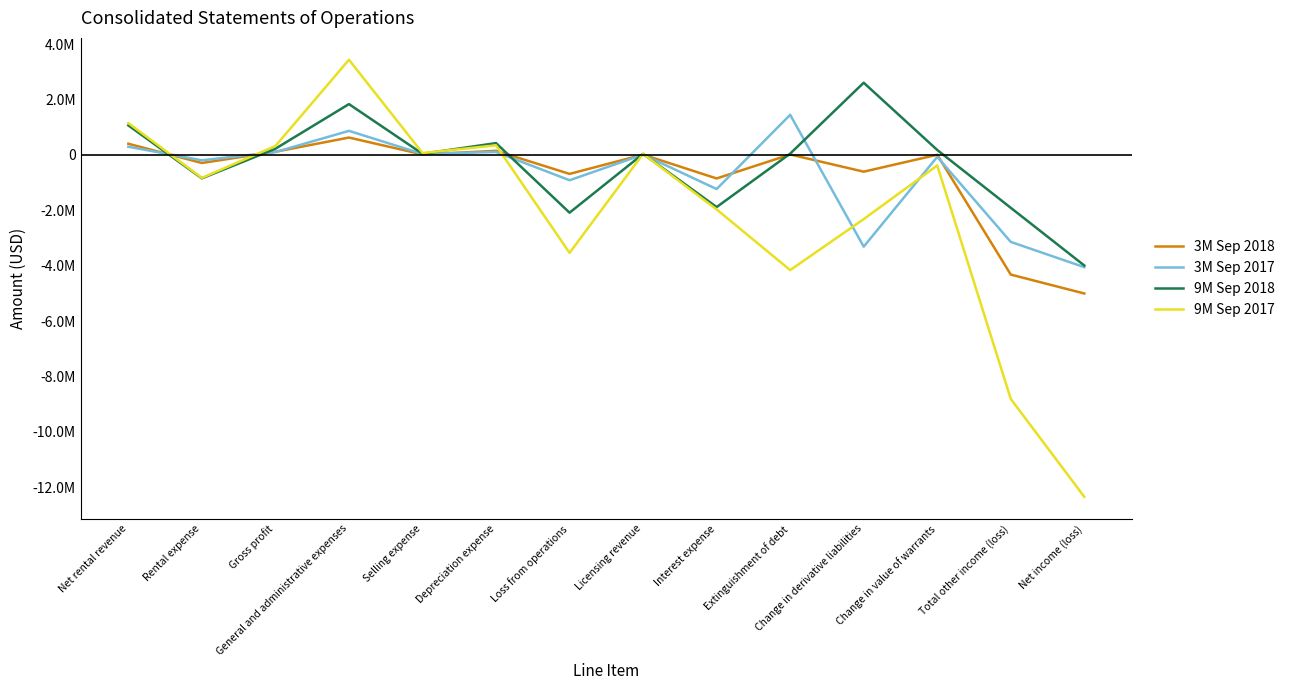

What are all the series names shown in the legend?

3M Sep 2018, 3M Sep 2017, 9M Sep 2018, 9M Sep 2017